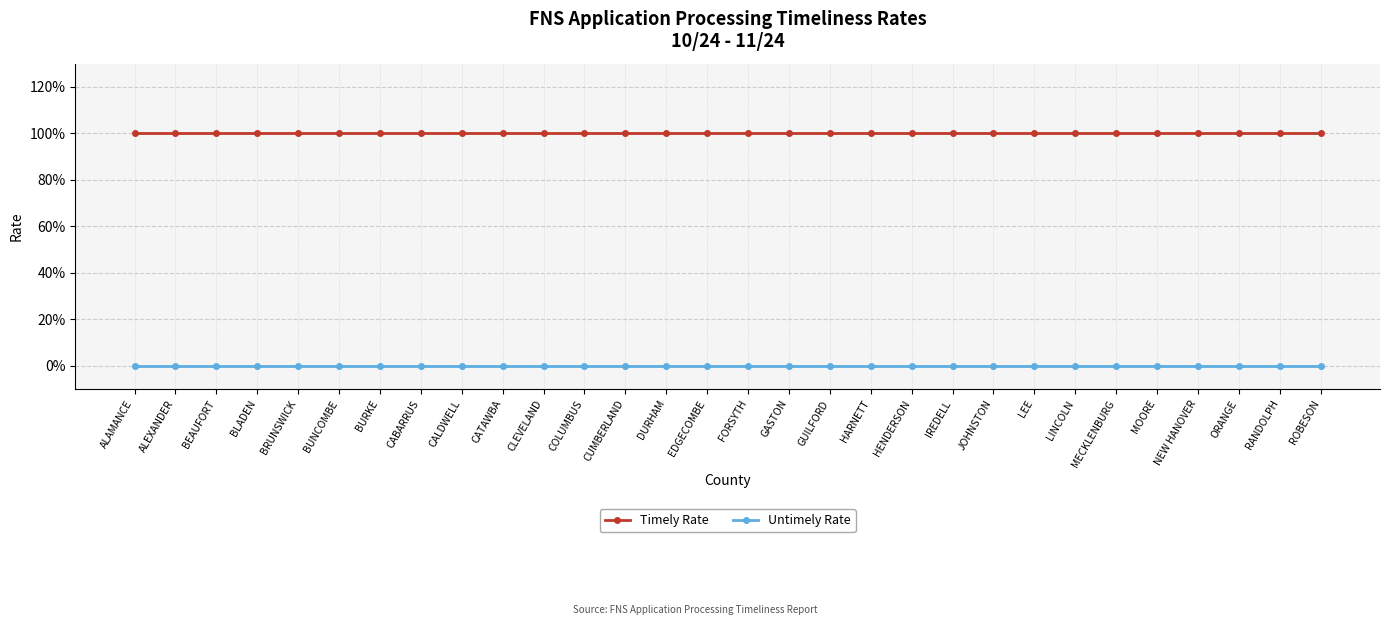

Rank the series at FORSYTH from highest to lowest value.

Timely Rate, Untimely Rate